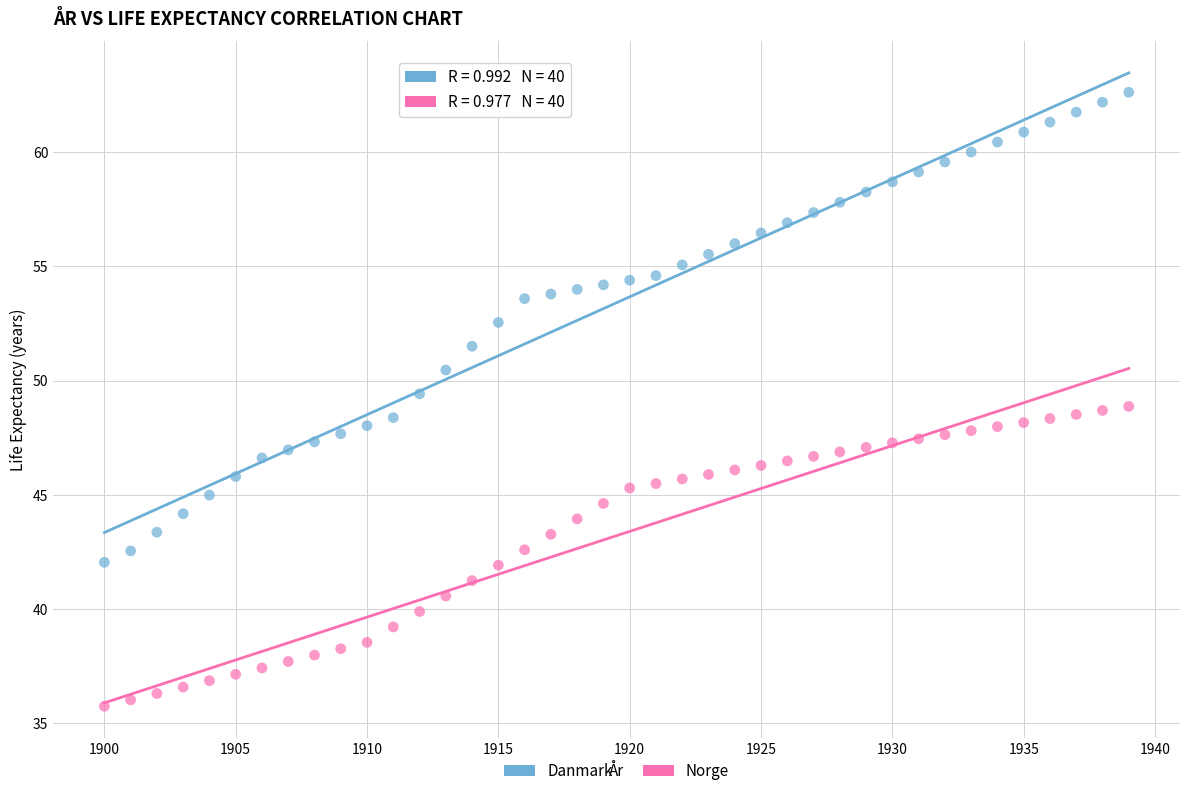

Which series contains the highest Y value?

Danmark